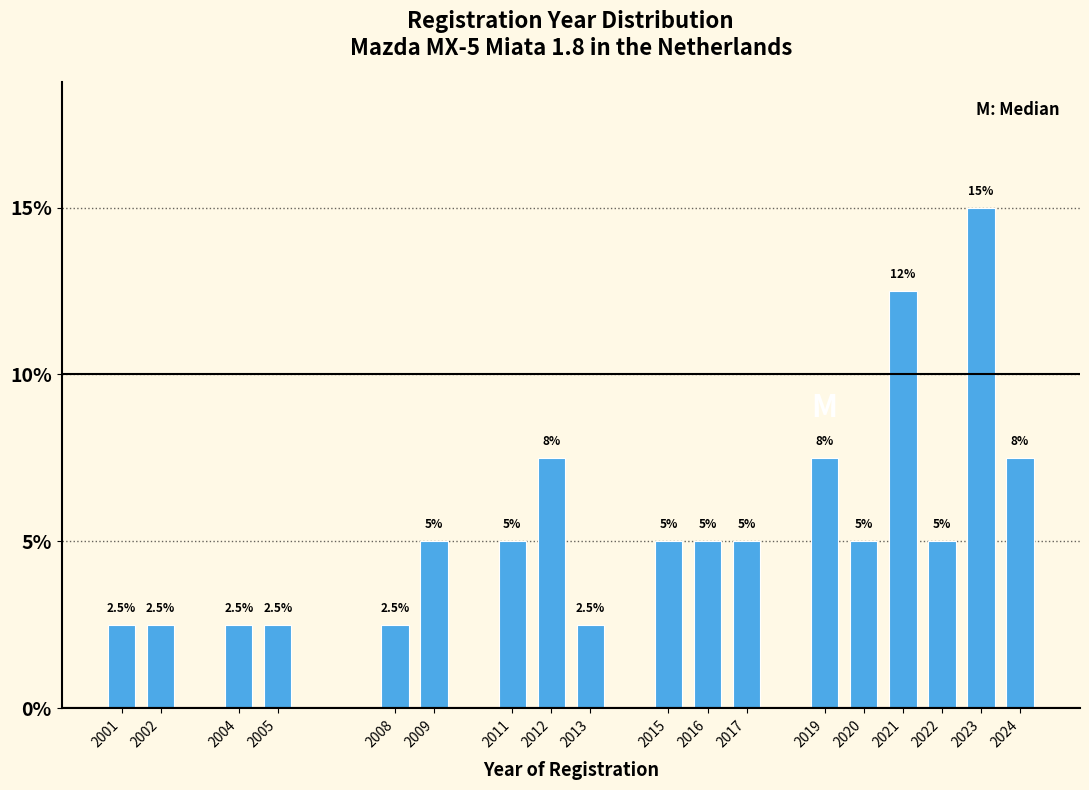

Reading left to right, list all the values displayed in this chart.

2.5	2.5	2.5	2.5	2.5	5.0	5.0	7.5	2.5	5.0	5.0	5.0	7.5	5.0	12.5	5.0	15.0	7.5